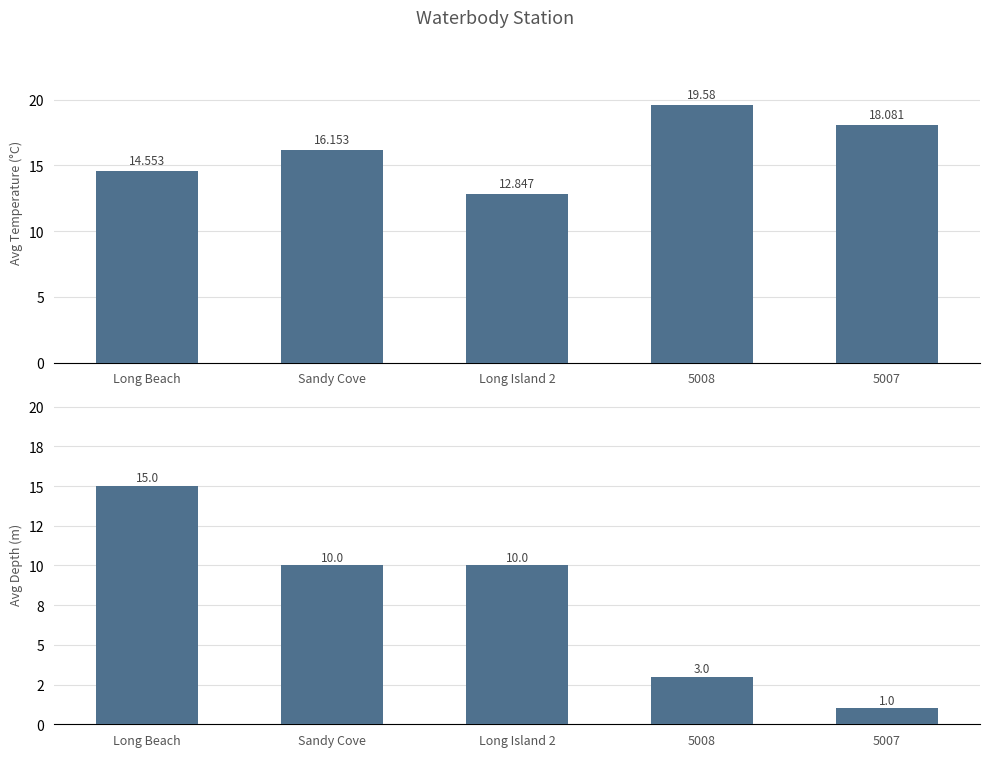

Count the Avg Depth (m) values in the range 3 to 10.

3